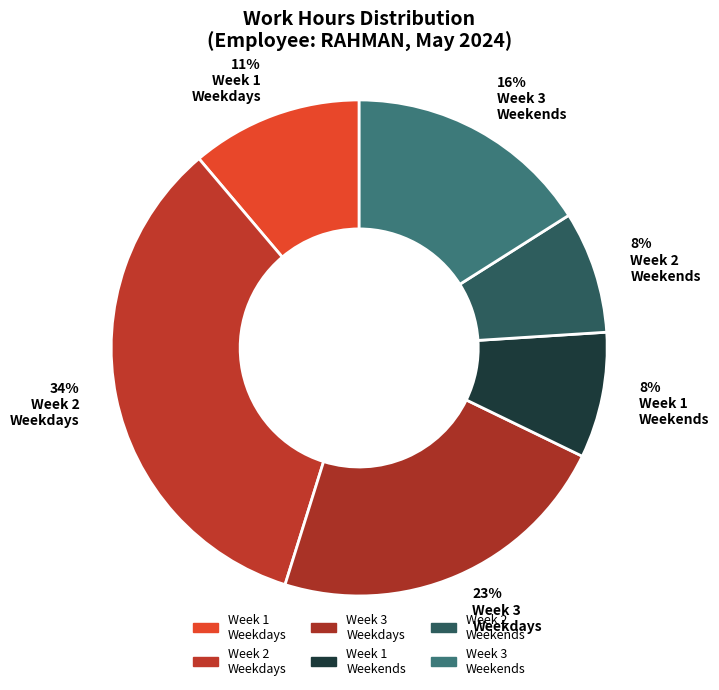

How many segments does this pie chart have?

6